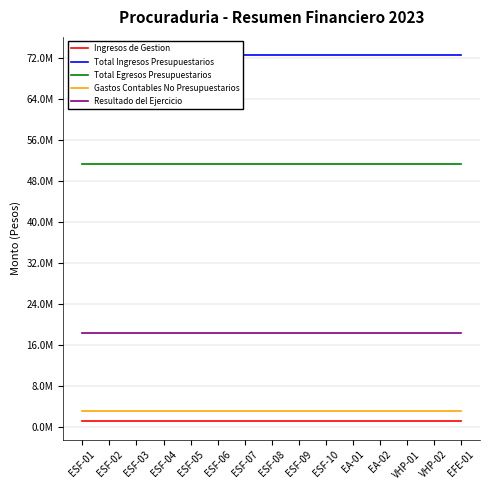

What position from the right is ESF-03?

13